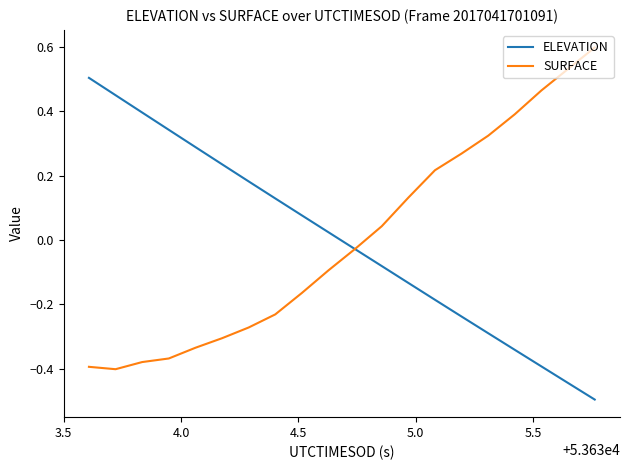

What is the maximum value shown in the chart?

0.6